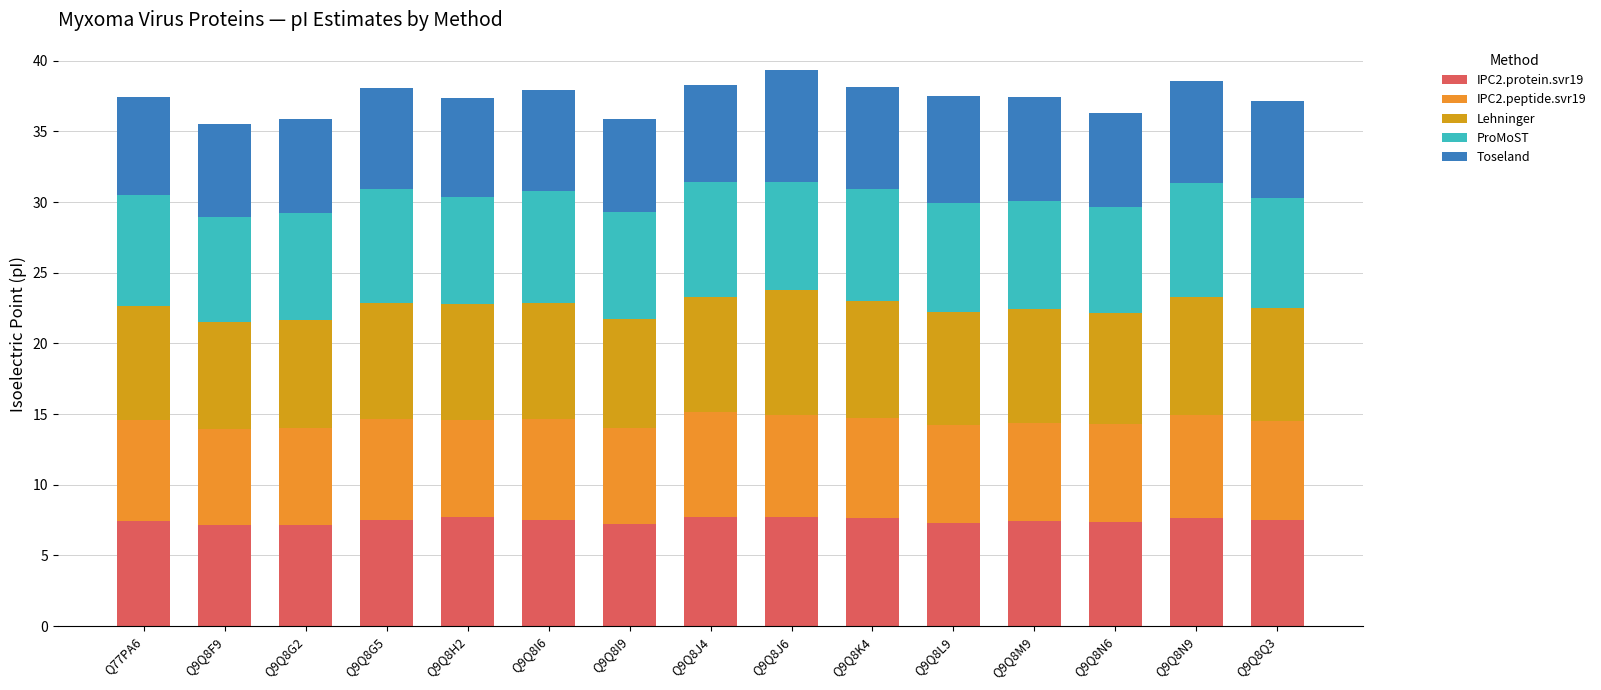

List the labels in order of ProMoST value, largest first.

Q9Q8J4, Q9Q8G5, Q9Q8N9, Q9Q8I6, Q9Q8K4, Q77PA6, Q9Q8Q3, Q9Q8L9, Q9Q8J6, Q9Q8M9, Q9Q8H2, Q9Q8G2, Q9Q8I9, Q9Q8N6, Q9Q8F9